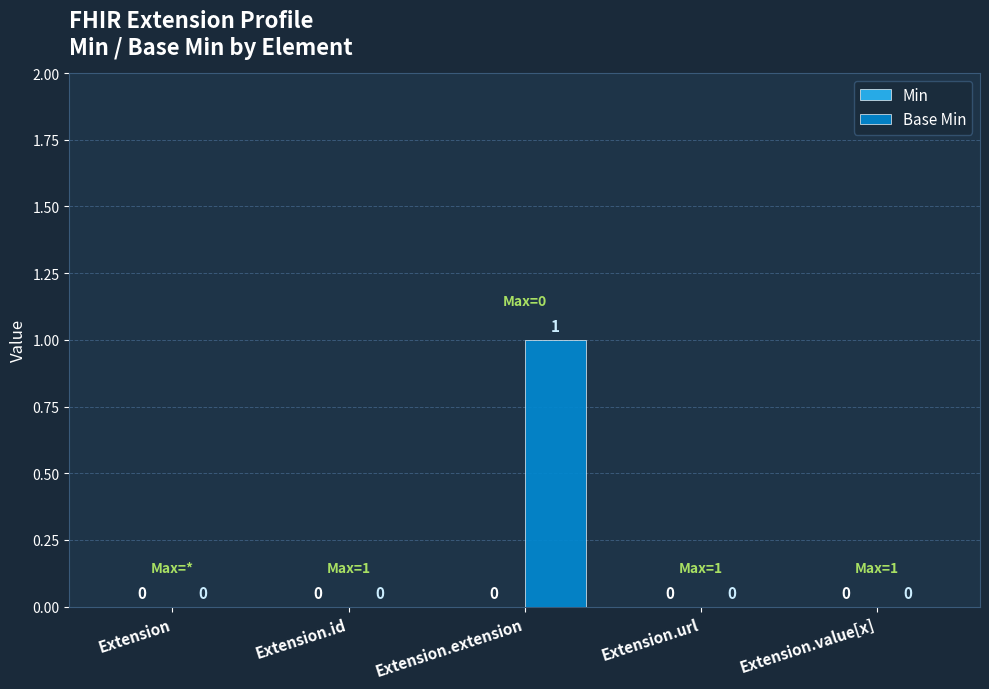

Count the number of values greater than 0.

1